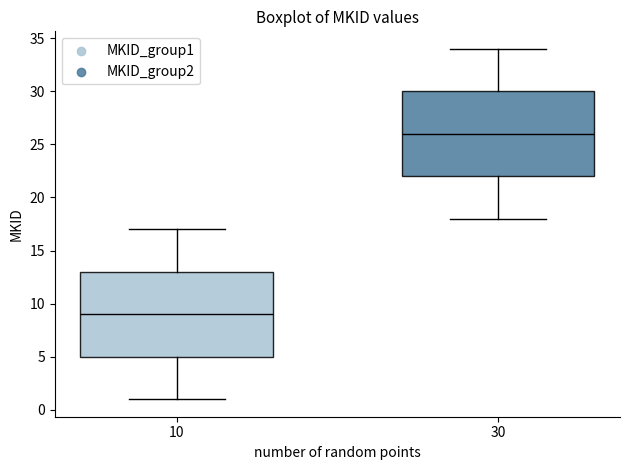

Where does the lower whisker of the box at x = 30 end on the y-axis? The values are not printed on the chart, so give them approximately, as read against the axis.

18